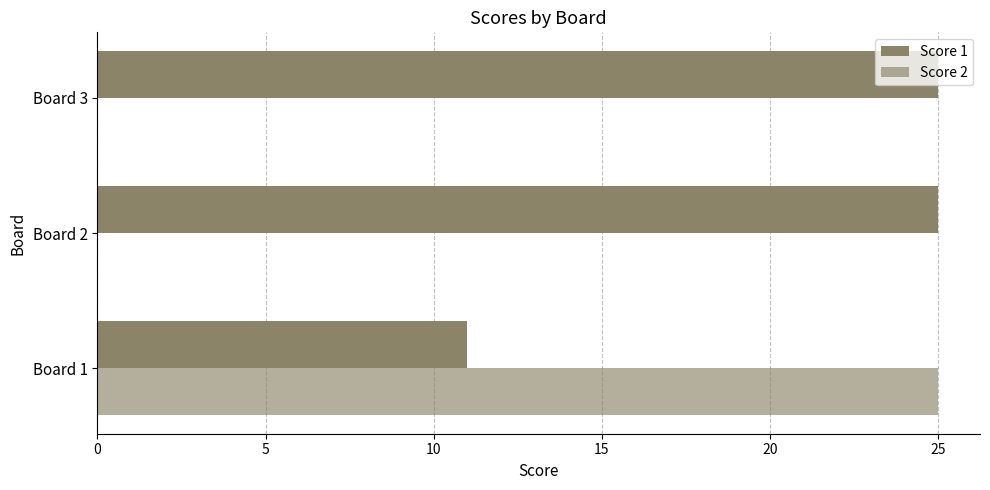

At how many categories does at least one series exceed 6?

3